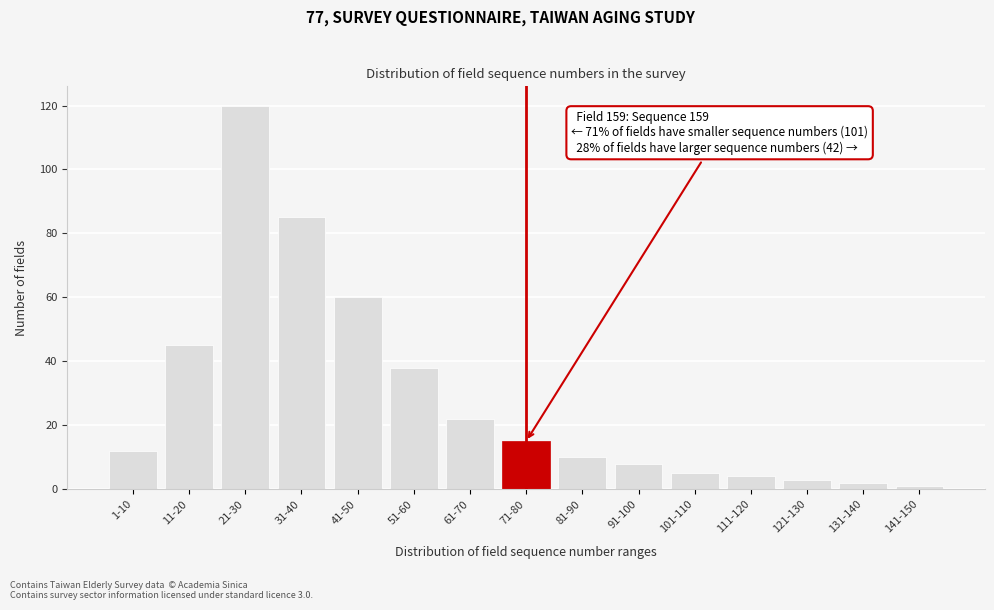

Reading right to left, what are all the values shown in this chart?

141-150=1	131-140=2	121-130=3	111-120=4	101-110=5	91-100=8	81-90=10	71-80=15	61-70=22	51-60=38	41-50=60	31-40=85	21-30=120	11-20=45	1-10=12